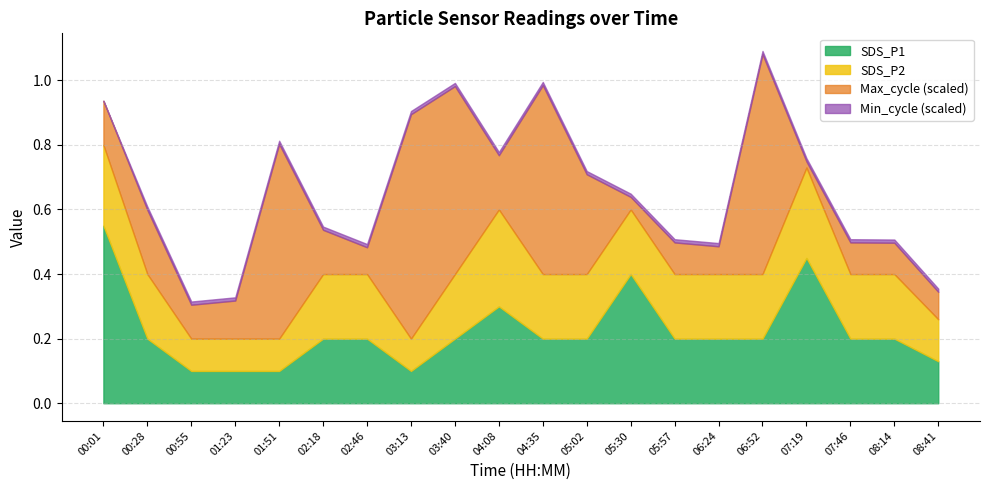

True or false: Min_cycle and Max_cycle_scaled cross at least once.

False